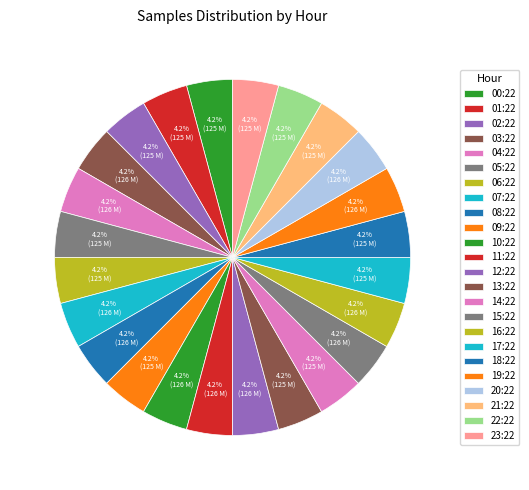

The 08:22 slice represents 4% of the pie. True or false?

True